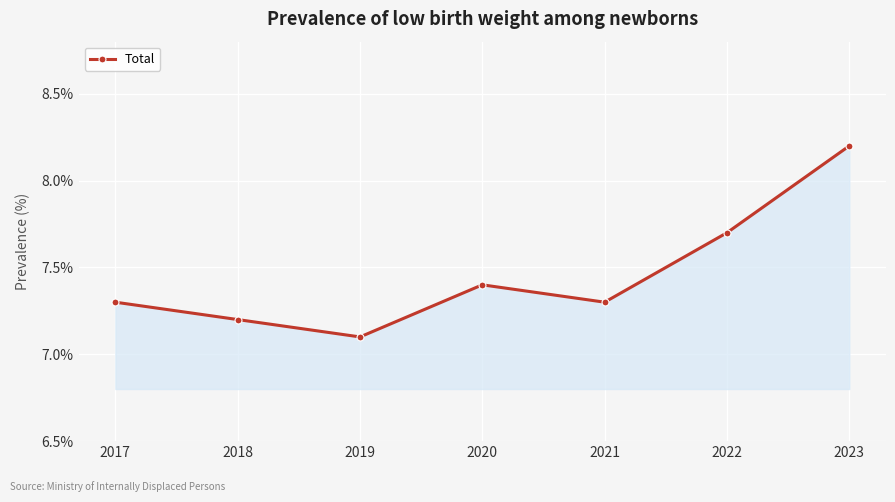

How many points are lower than both their immediate neighbors (excluding endpoints)?

2